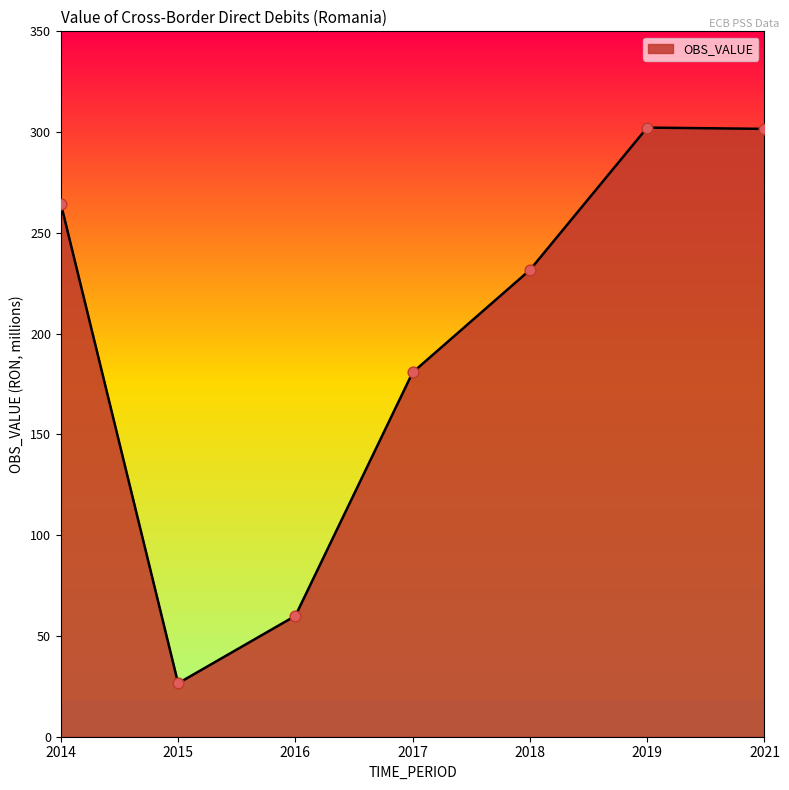

What is the change in value from 2016 to 2021?

+241.6